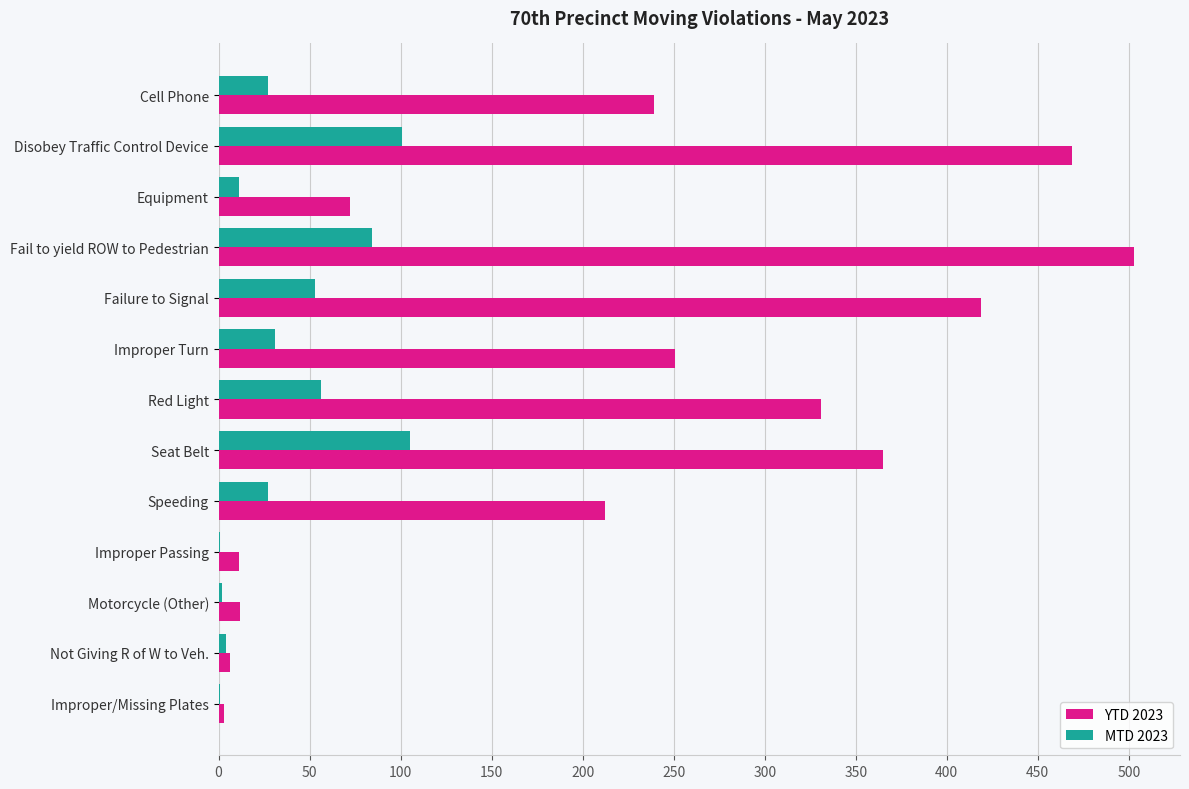

True or false: MTD 2023 has a value of 22 at Failure to Signal.

False